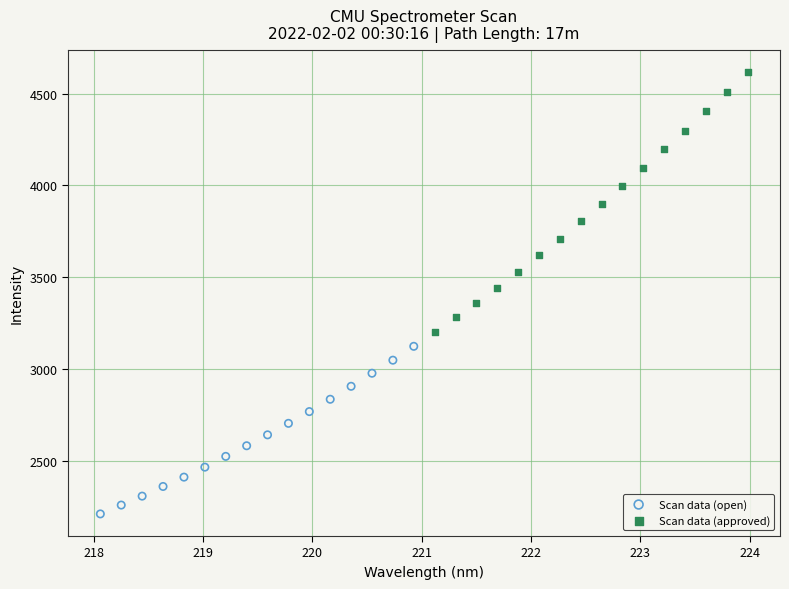

Which series reaches the maximum Y coordinate?

Scan data (approved)